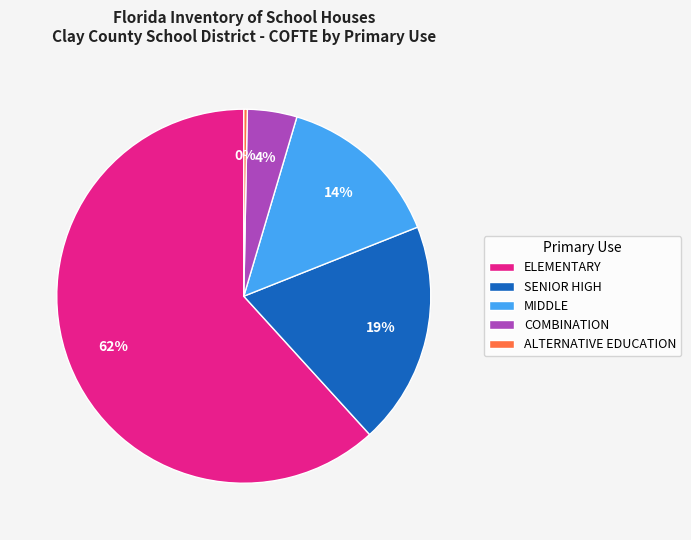

Which slice is the largest?

ELEMENTARY